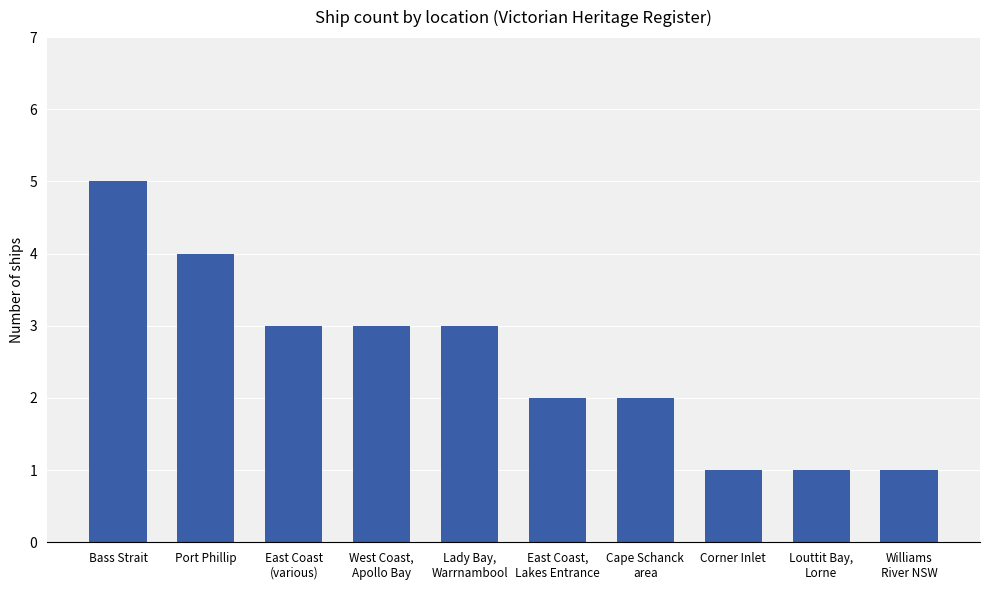

At which label does the data first exceed 3?

Bass Strait